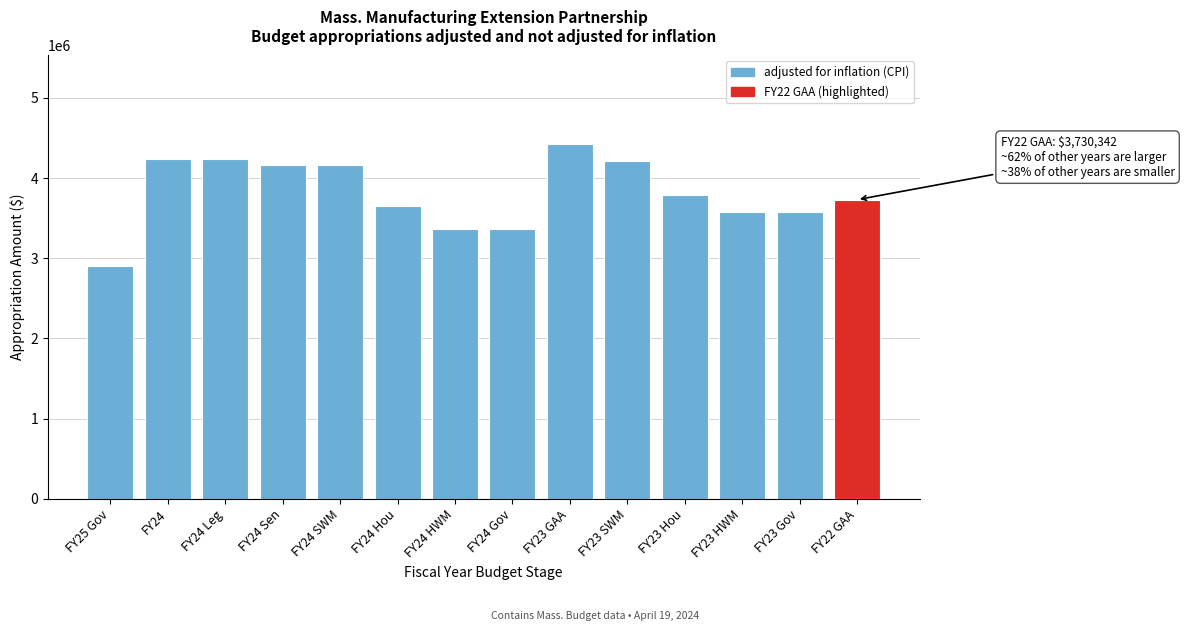

Reading right to left, what are all the values shown in this chart?

FY22 GAA=3730342	FY23 Gov=3580845	FY23 HWM=3580845	FY23 Hou=3791483	FY23 SWM=4212759	FY23 GAA=4423397	FY24 Gov=3370206	FY24 HWM=3370206	FY24 Hou=3647753	FY24 SWM=4163196	FY24 Sen=4163196	FY24 Leg=4242495	FY24=4242495	FY25 Gov=2900000